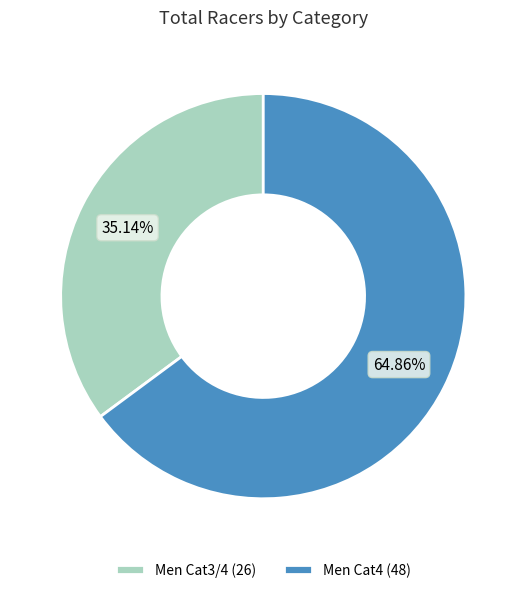

Does Men Cat3/4 represent more than half of the total?

No